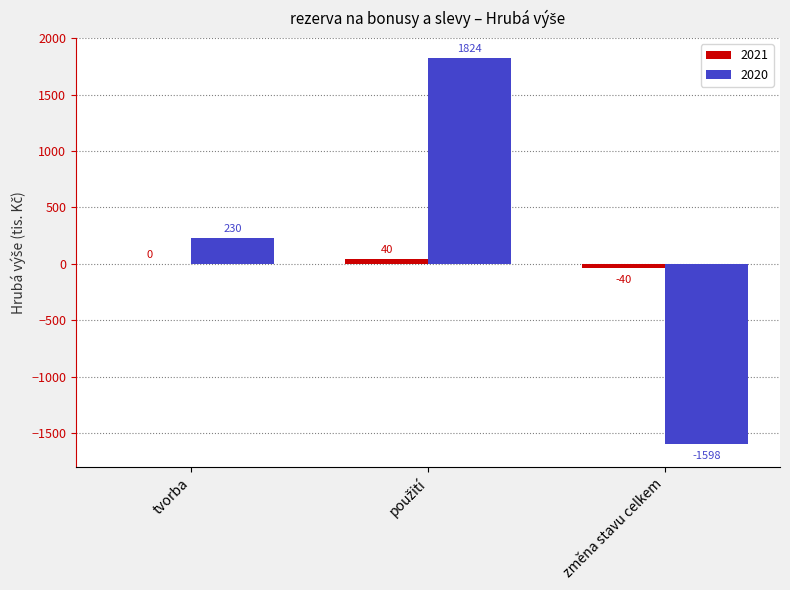

The value of 2020 at tvorba is 230. True or false?

True